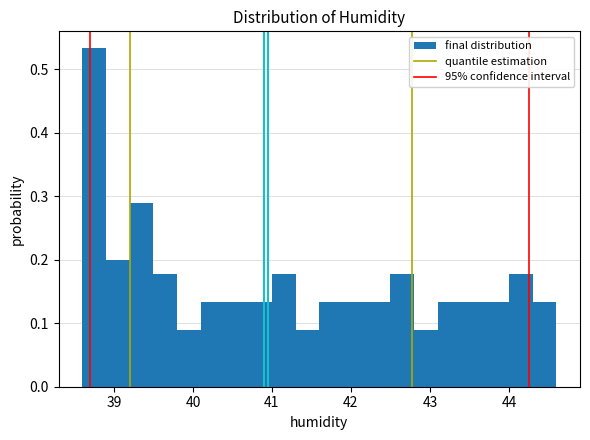

Around what value on the x-axis is the tallest bar? Give the approximate position of its centre, as read against the axis.

38.8